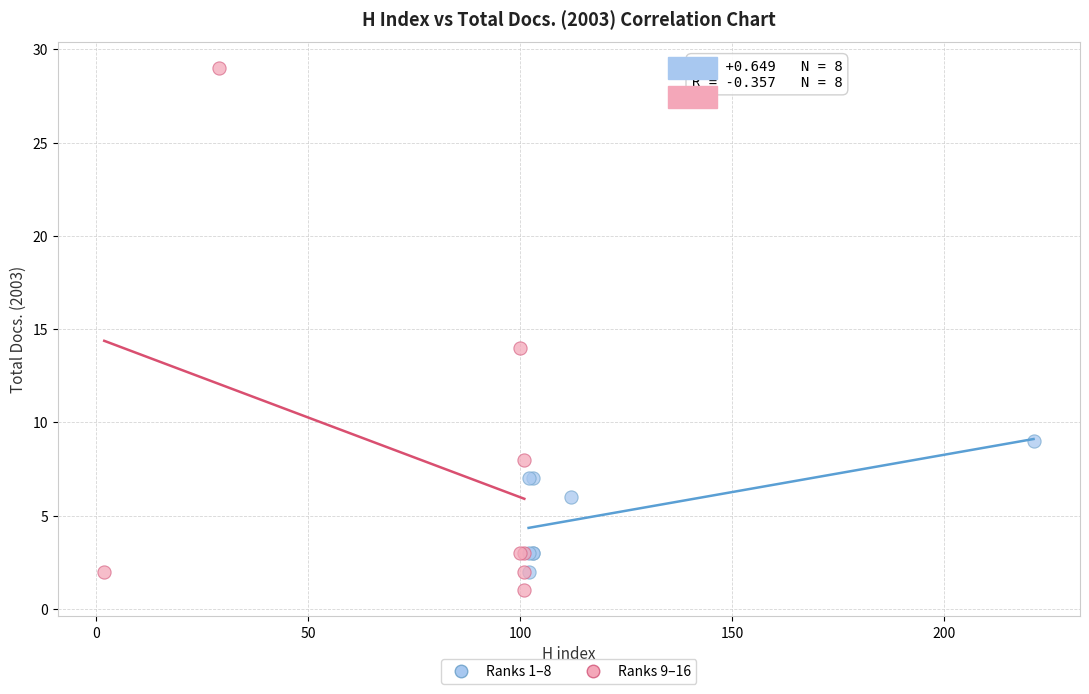

Which series has the widest spread of Y values?

Ranks 9–16